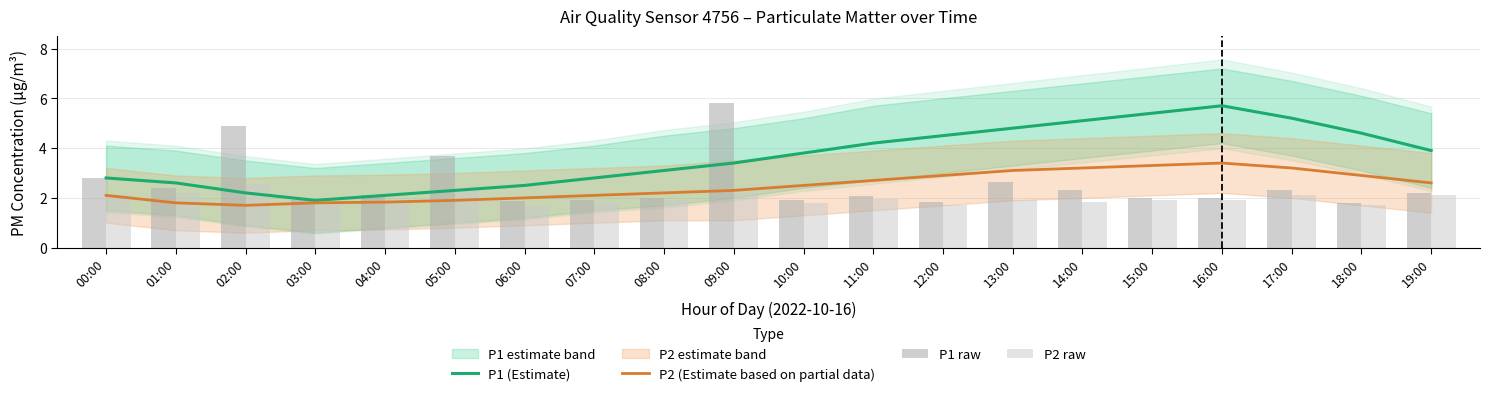

True or false: P1 (Estimate) has a value of 5.4 at 15:00.

True